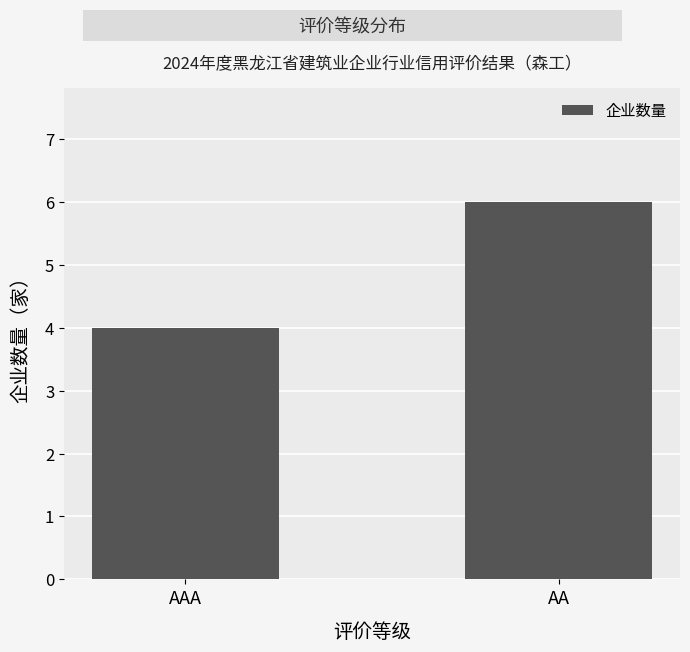

Reading right to left, list all the values displayed in this chart.

6	4